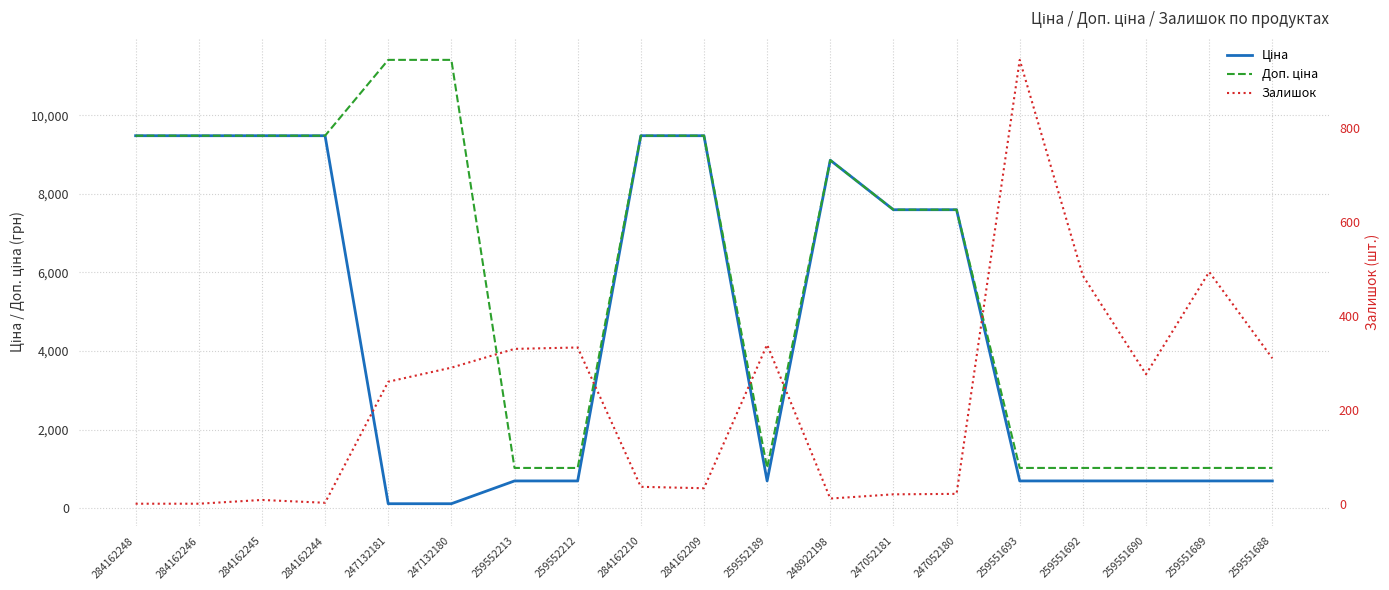

True or false: Залишок has a value of 946.0 at 259551693.

True